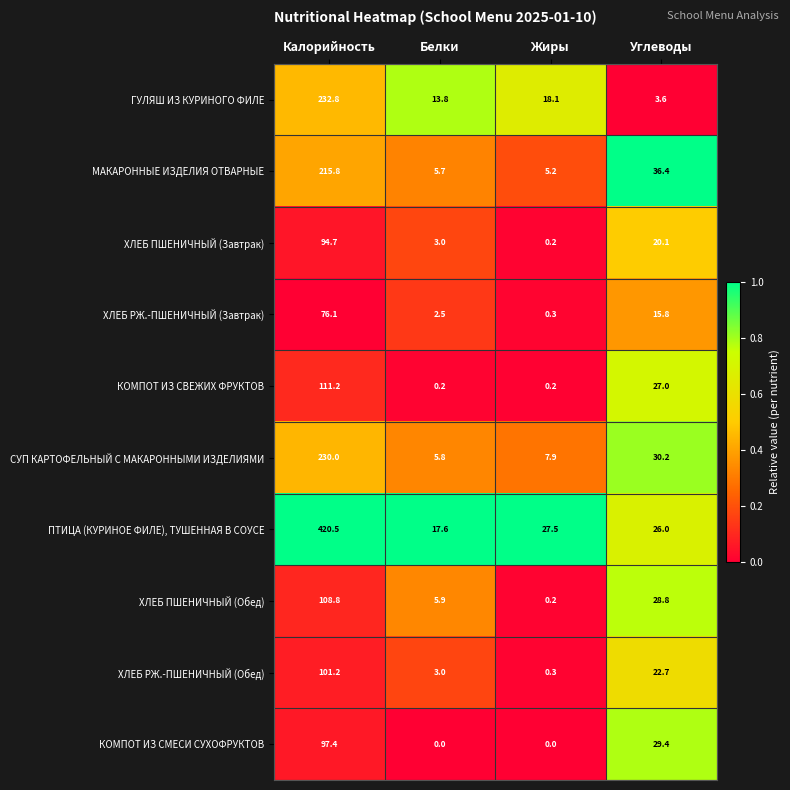

What is the difference between the second highest and minimum values in the СУП КАРТОФЕЛЬНЫЙ С МАКАРОННЫМИ ИЗДЕЛИЯМИ series?

24.4